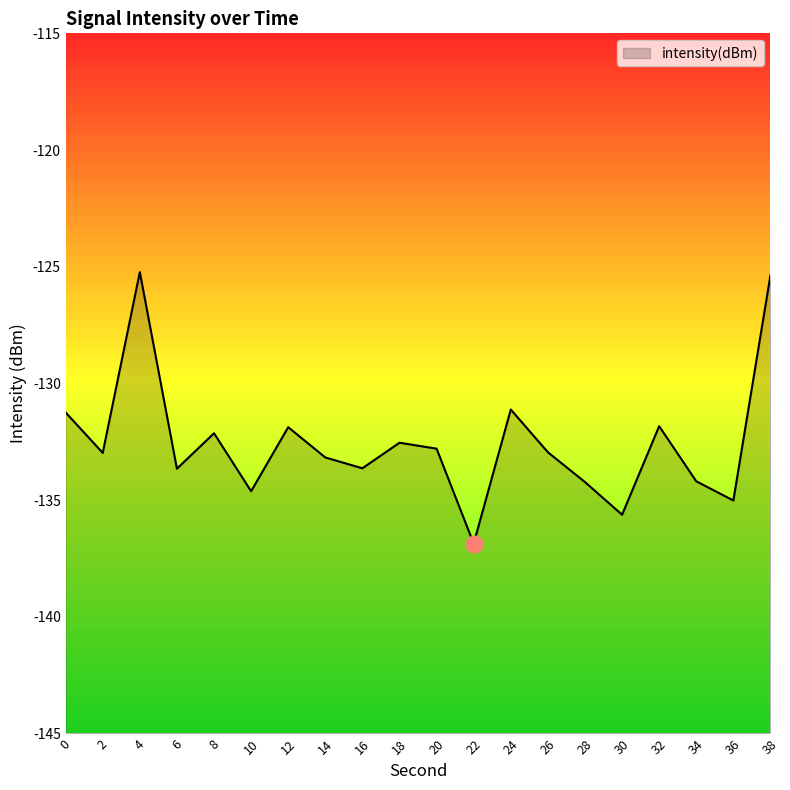

What is the sum of the values at 0 and 12?

-263.1